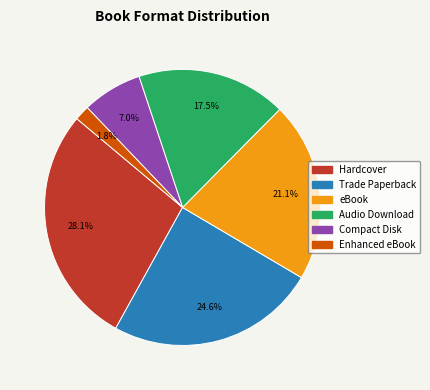

What is the ratio of the value at Trade Paperback to the value at Compact Disk?

3.5